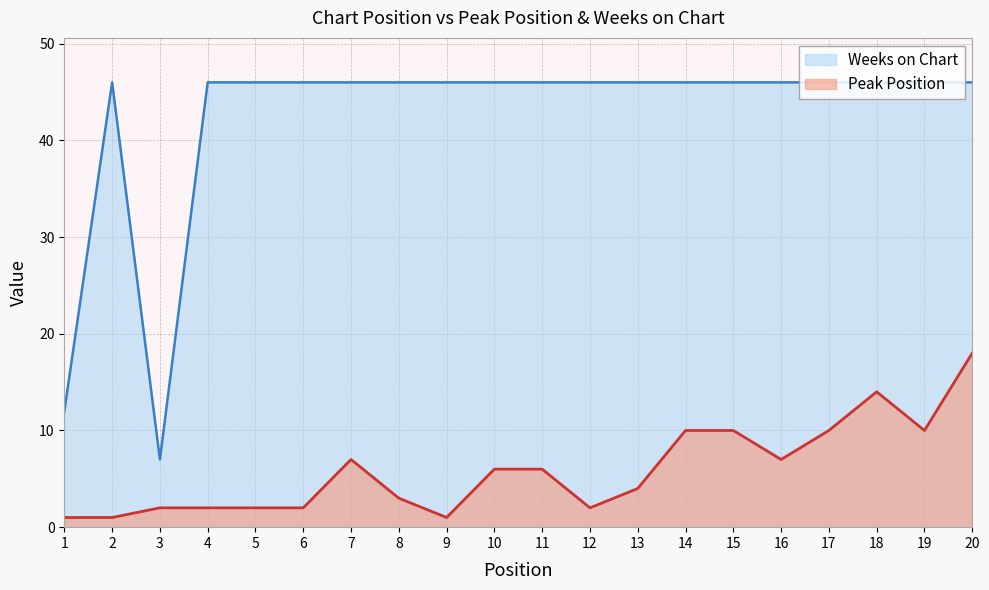

What is the average value of the Peak Position series?

6